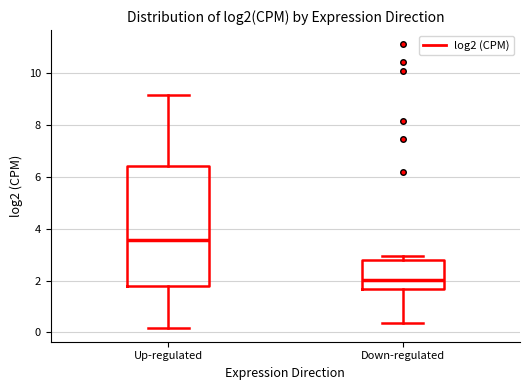

Reading left to right, read every box against the y-axis: the position of its median line, the range the box covers, and the ends of its whiskers. The values are not printed on the chart, so give them approximately, as read against the axis.

Up-regulated: median 3.6, box 1.8 to 6.4, whiskers 0.2 to 9.2
Down-regulated: median 2.0, box 1.6 to 2.8, whiskers 0.4 to 3.0